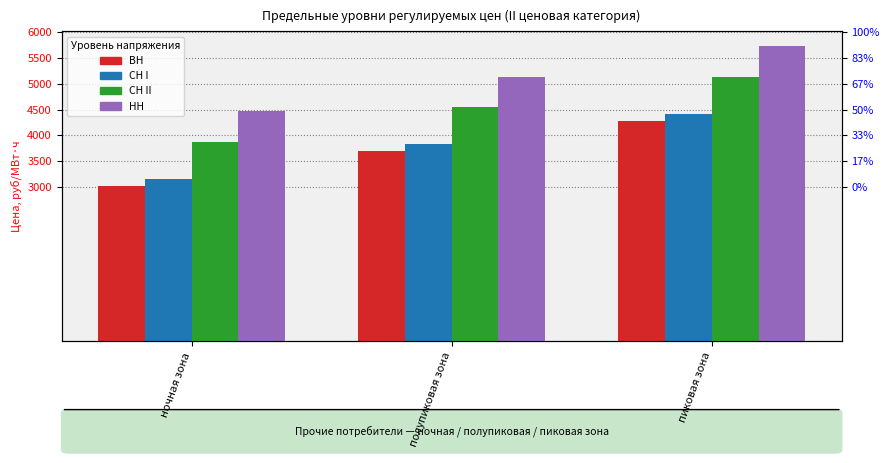

What is the difference between the highest and lowest values at пиковая зона?

1452.0